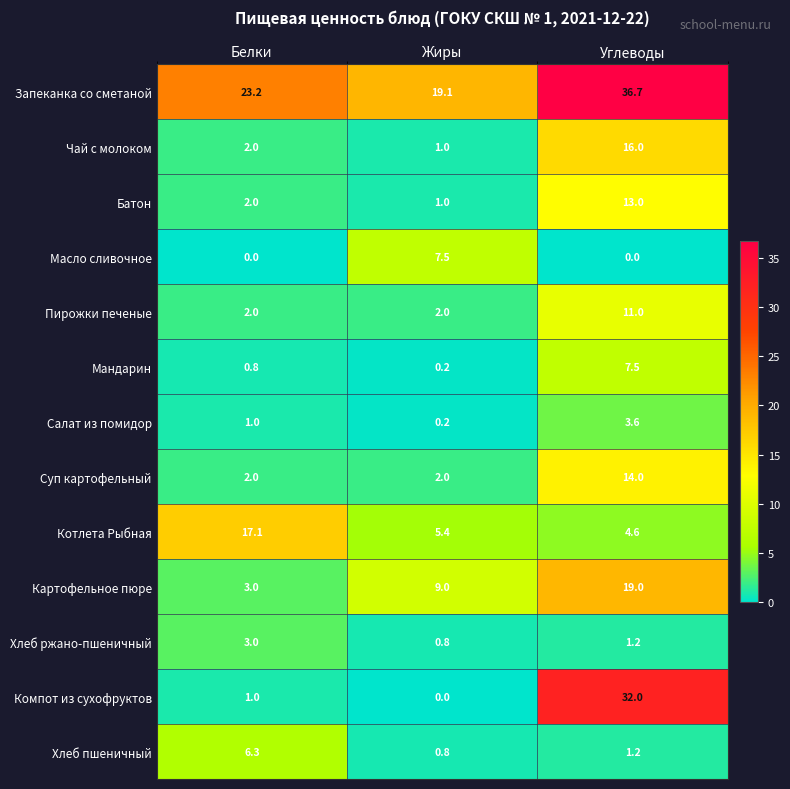

Count the number of data series in this chart.

13